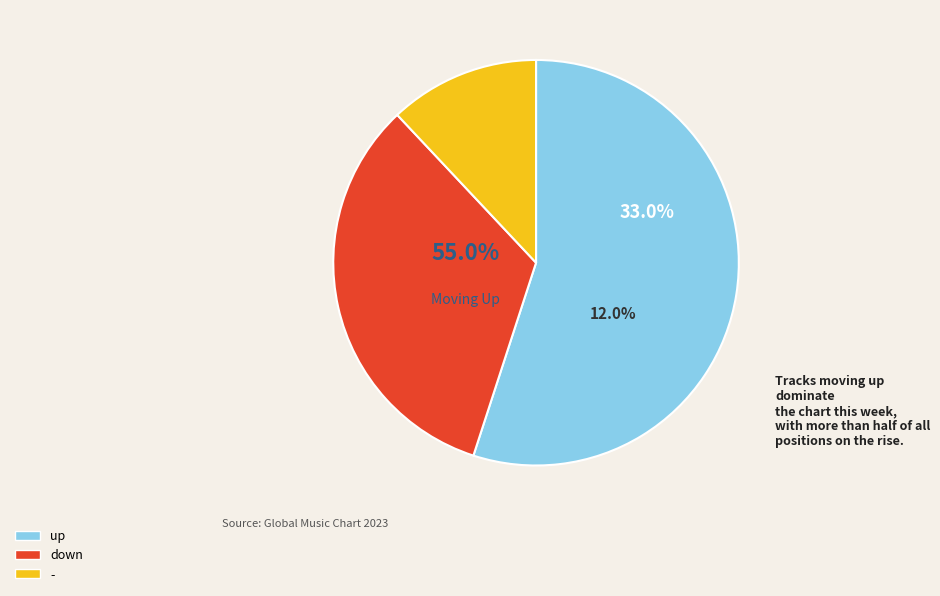

What percentage is the up slice, to the nearest percent?

55%